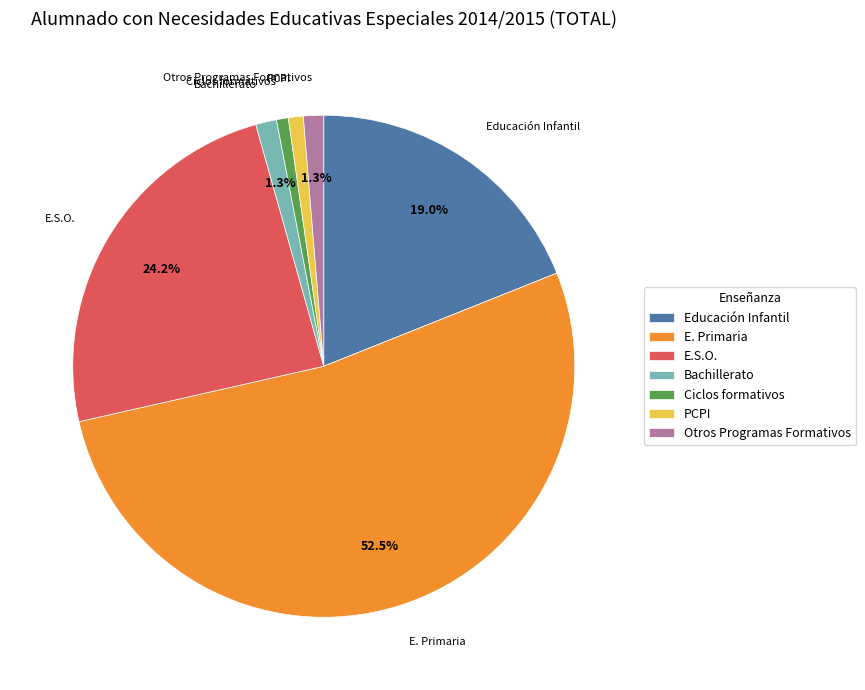

To the nearest percent, what is the difference between the E.S.O. and PCPI slice percentages?

23%